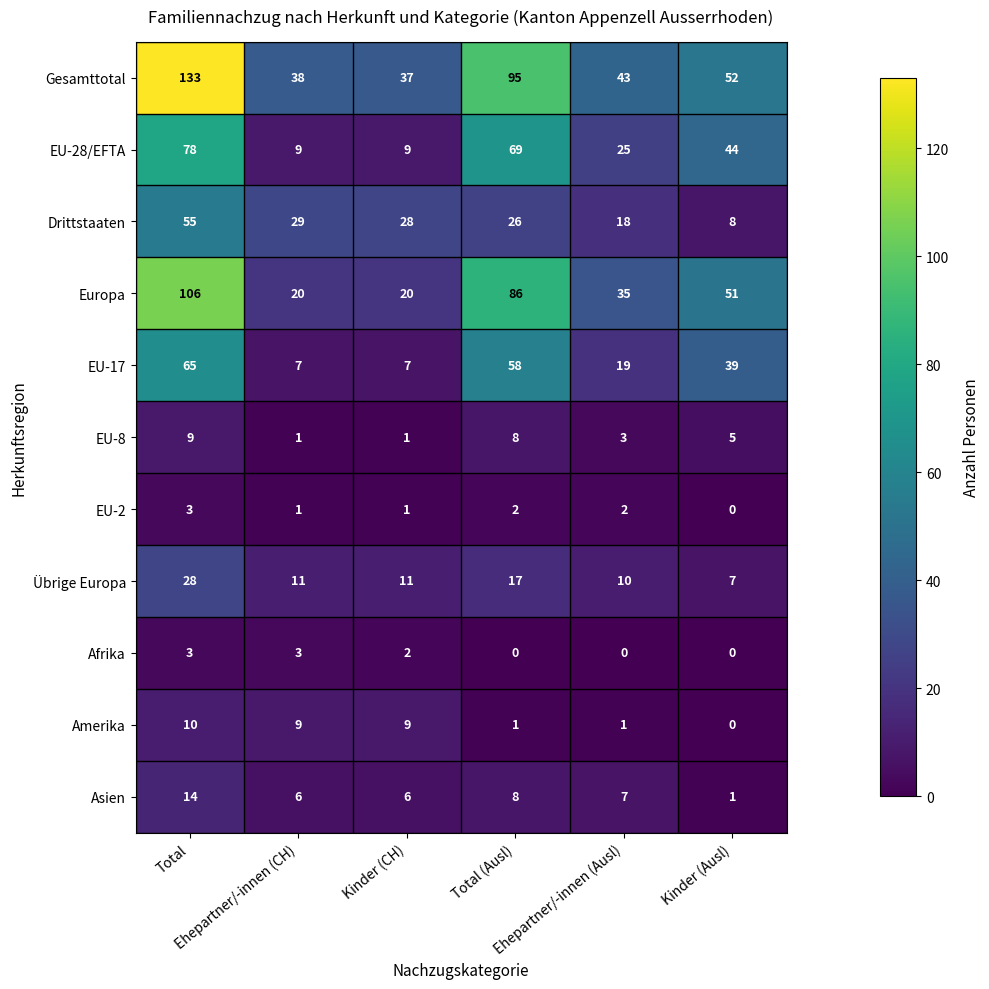

Which series has the largest range (max minus min)?

Gesamttotal